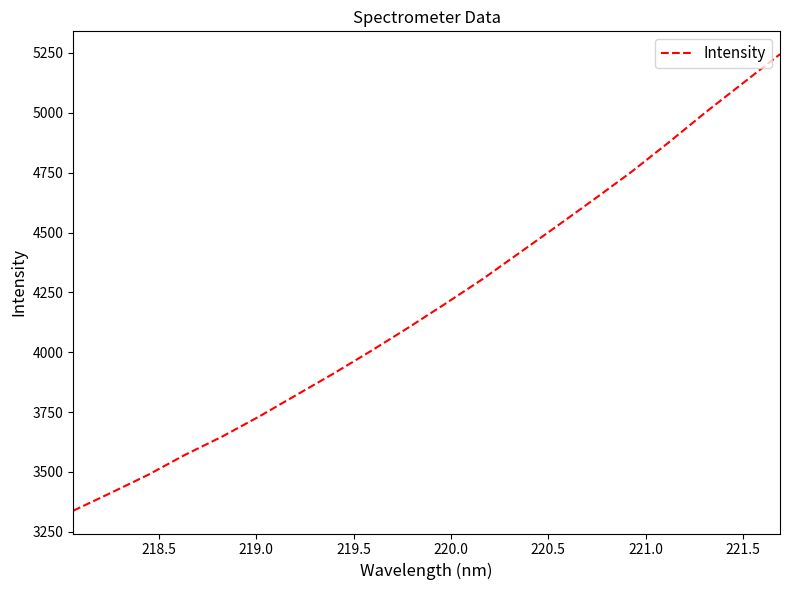

What is the maximum value shown in the chart?

5245.1